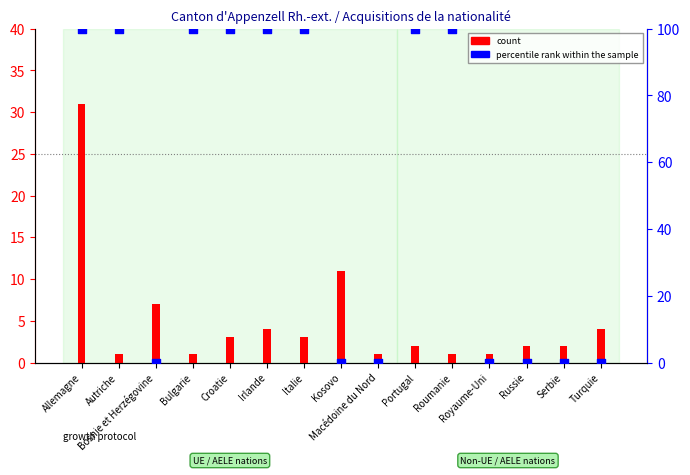

Which series contains the lowest Y value?

percentile rank within the sample